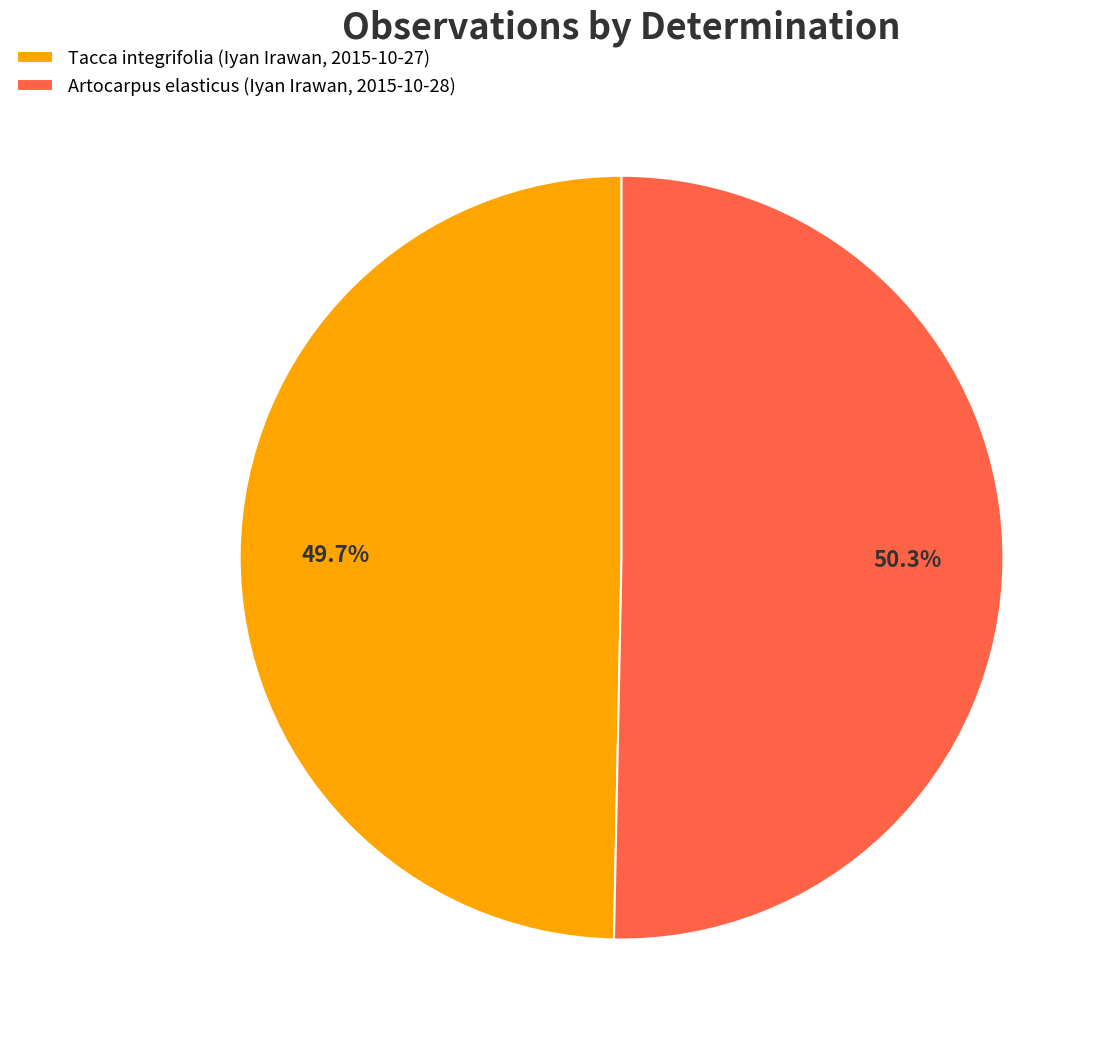

To the nearest percent, what is the difference between the largest and smallest slice percentages?

1%